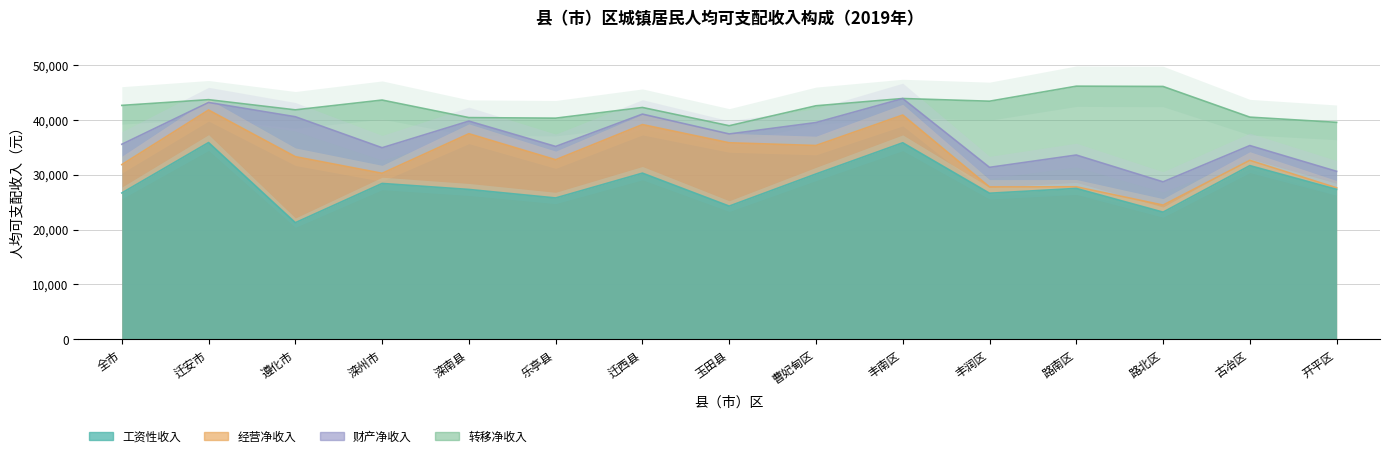

Does the chart display data point markers on the line(s)?

No